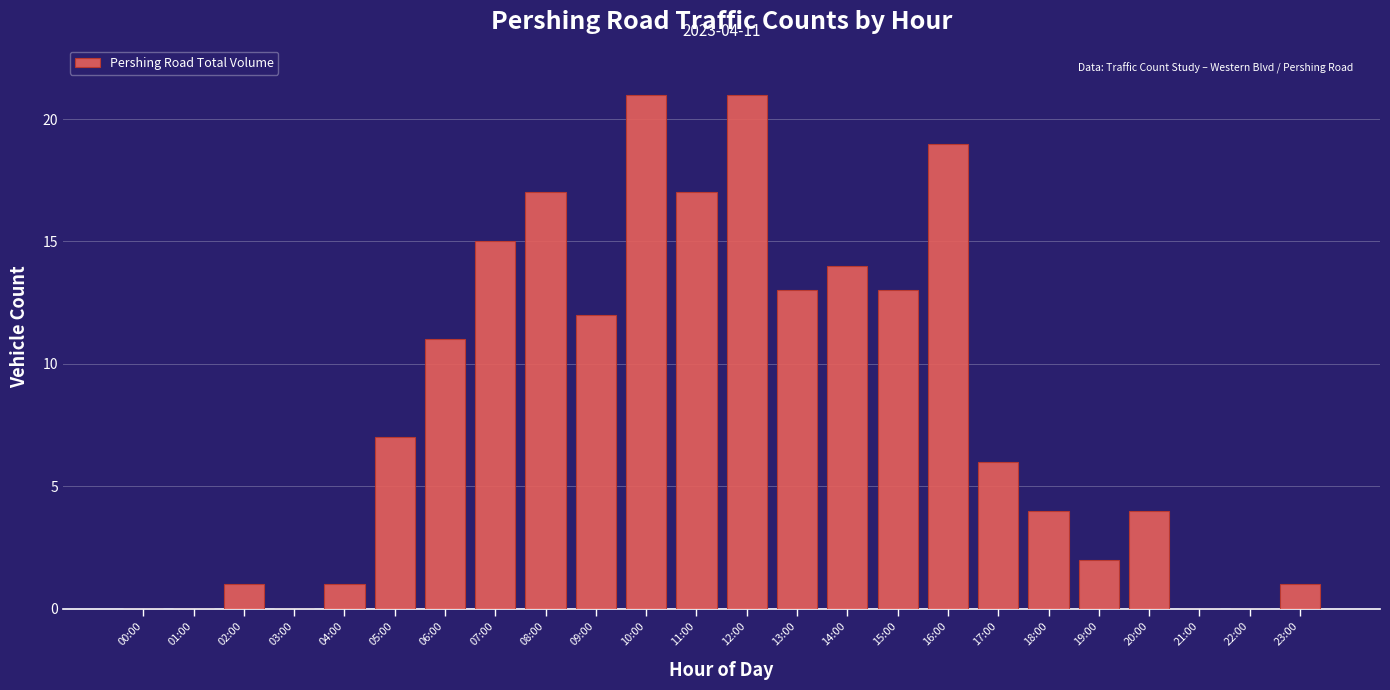

Reading left to right, transcribe all the data shown in this chart.

00:00=0	01:00=0	02:00=1	03:00=0	04:00=1	05:00=7	06:00=11	07:00=15	08:00=17	09:00=12	10:00=21	11:00=17	12:00=21	13:00=13	14:00=14	15:00=13	16:00=19	17:00=6	18:00=4	19:00=2	20:00=4	21:00=0	22:00=0	23:00=1